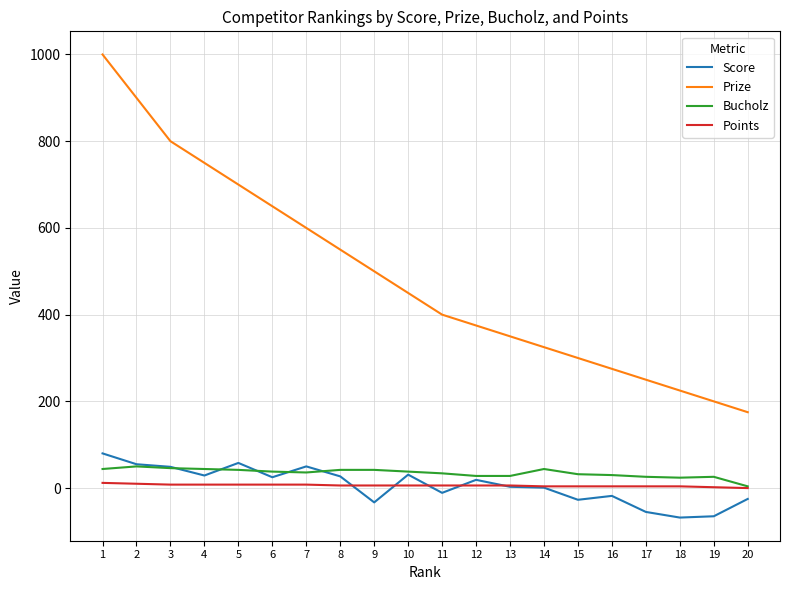

Rank the categories by Prize value from lowest to highest.

20, 19, 18, 17, 16, 15, 14, 13, 12, 11, 10, 9, 8, 7, 6, 5, 4, 3, 2, 1